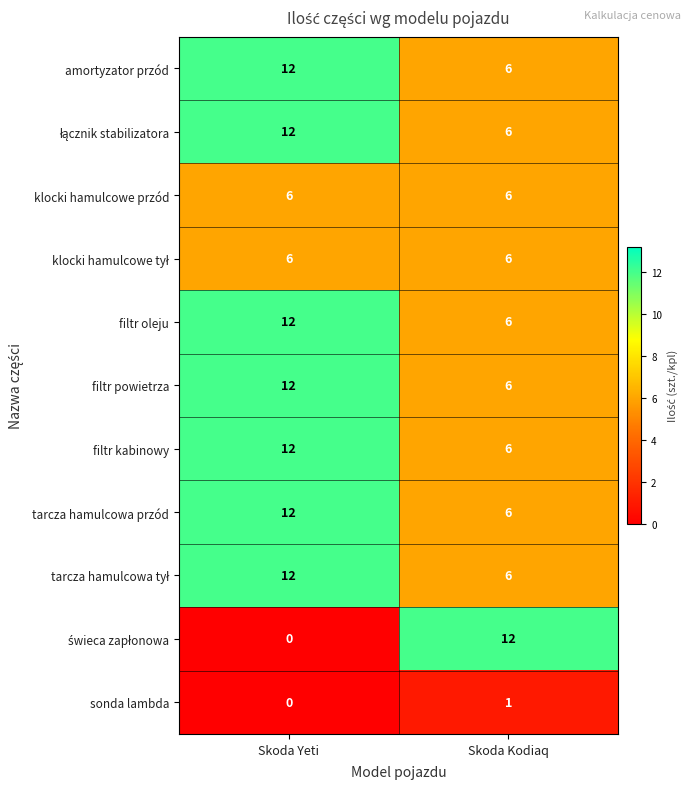

At how many categories does at least one series exceed 5?

2